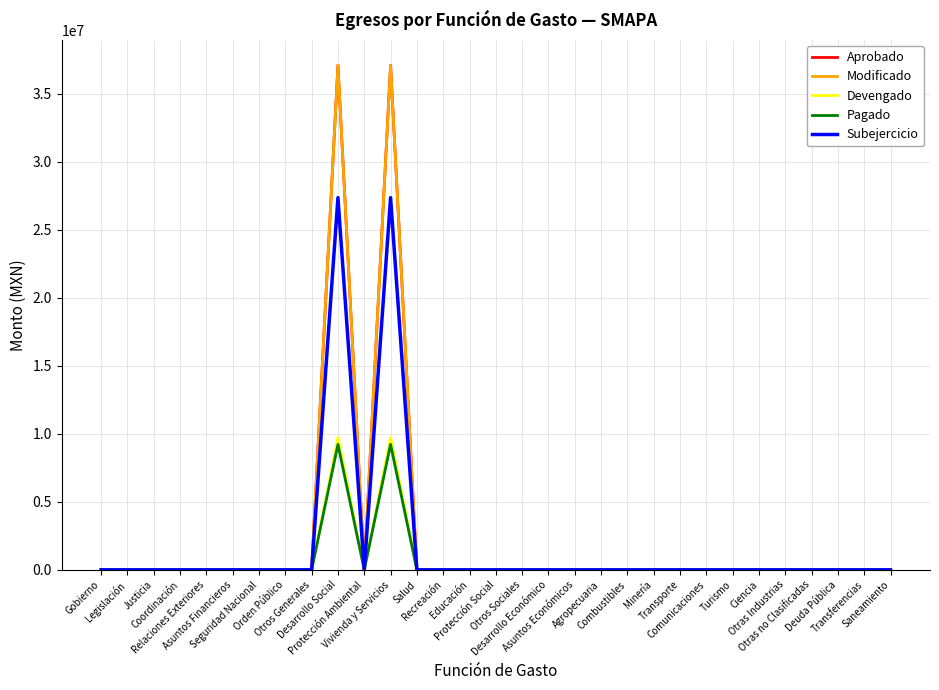

What position from the right is Orden Público?

24